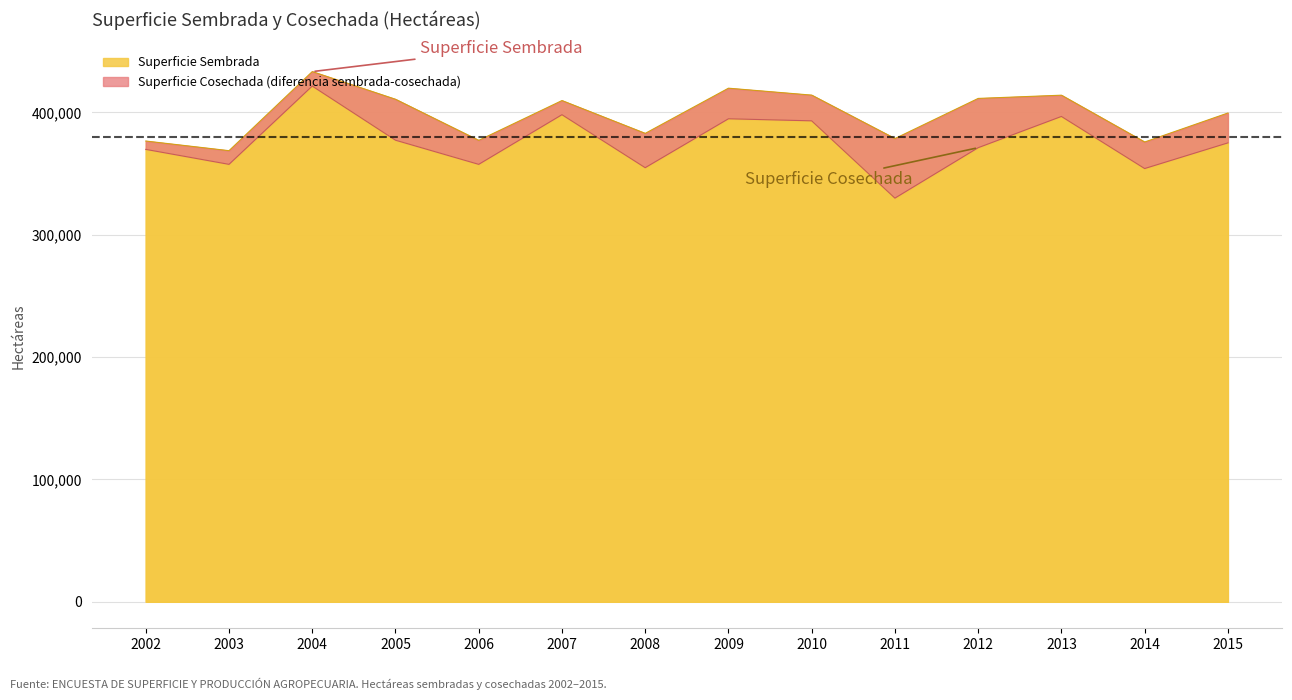

List the labels in order of Superficie Sembrada value, smallest first.

2003, 2014, 2002, 2006, 2011, 2008, 2015, 2007, 2005, 2012, 2013, 2010, 2009, 2004